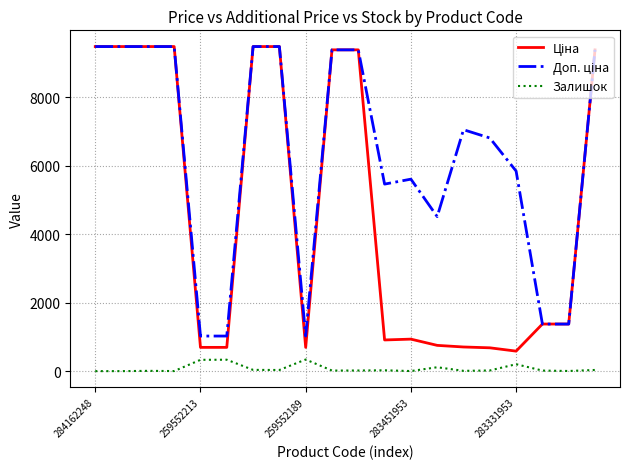

How many distinct data groups are displayed?

3